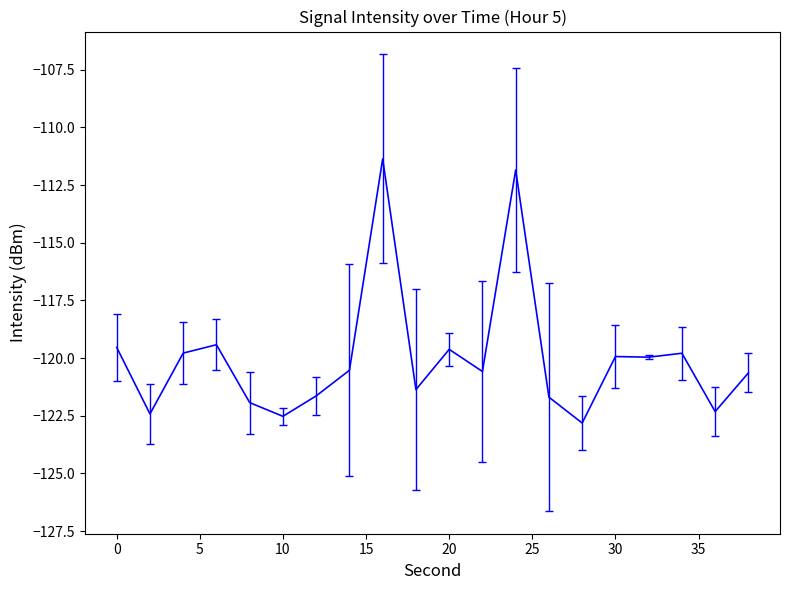

What is the minimum value shown in the chart?

-122.8